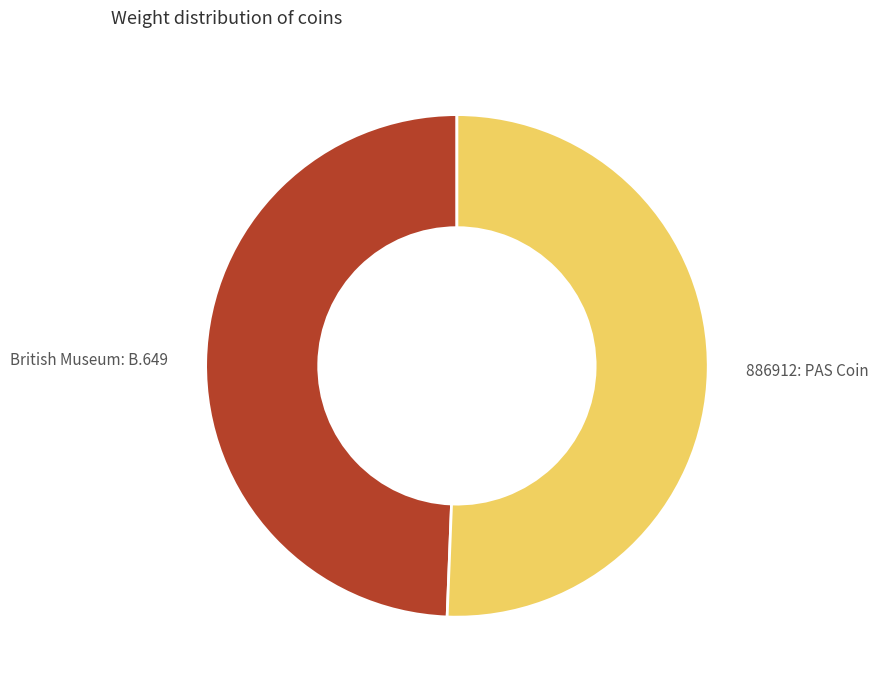

What is the ratio of the value at British Museum: B.649 to the value at 886912: PAS Coin?

1.0